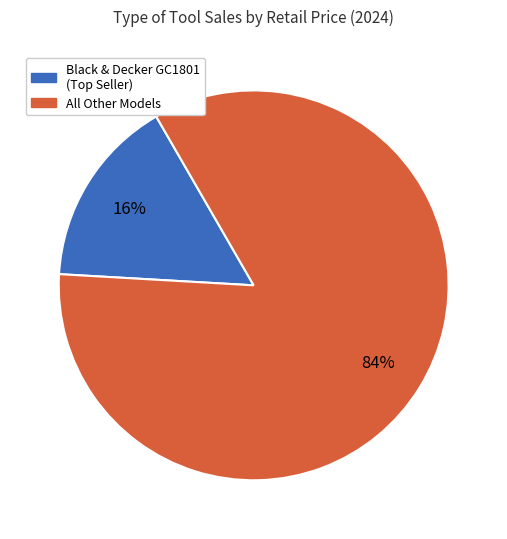

To the nearest percent, what is the difference between the largest and smallest slice percentages?

68%